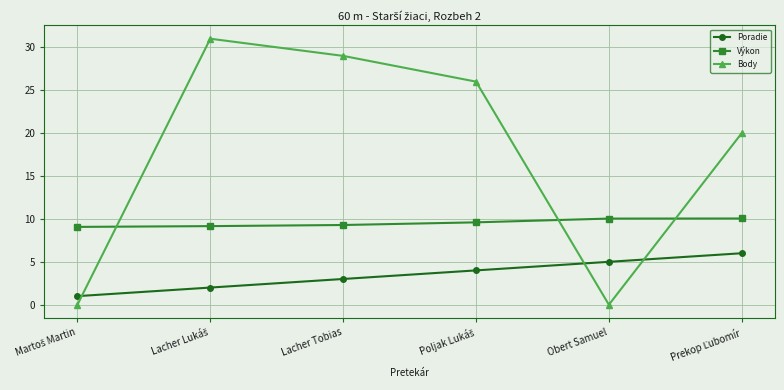

Is this an area chart (filled region under the line)?

No